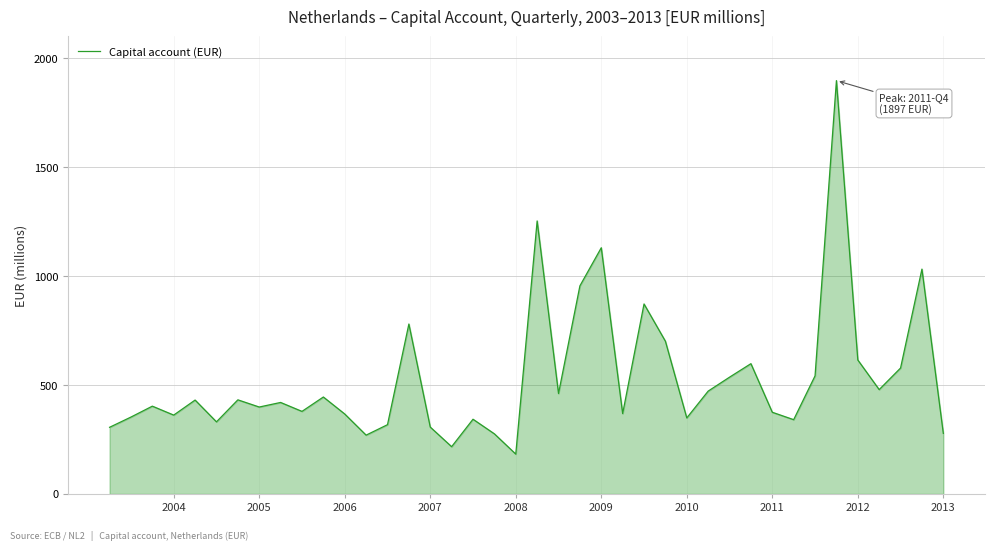

What is the difference between the maximum and minimum values?

1714